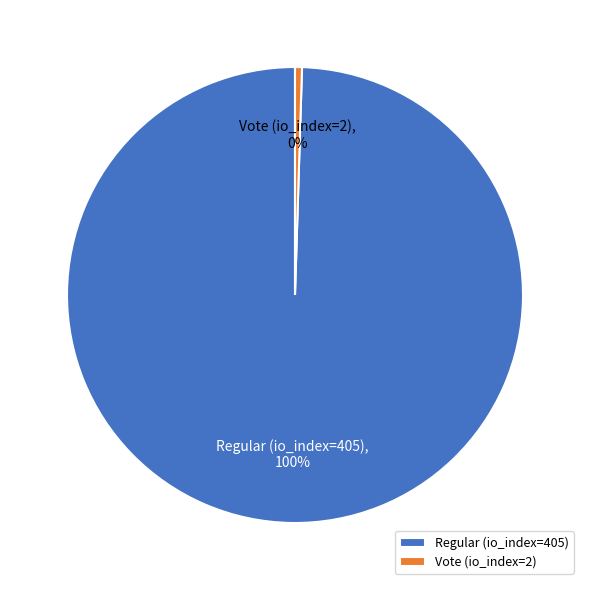

To the nearest percent, what portion does Regular (io_index=405) represent?

100%